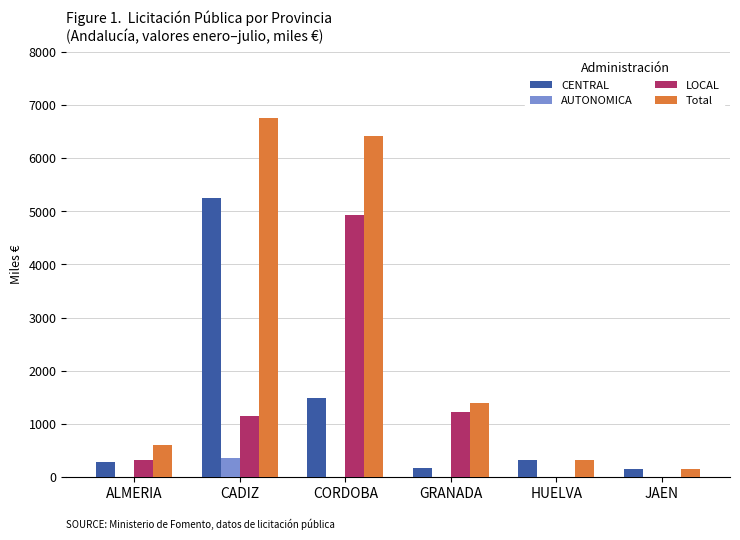

What is the average value of the AUTONOMICA series?

60.2